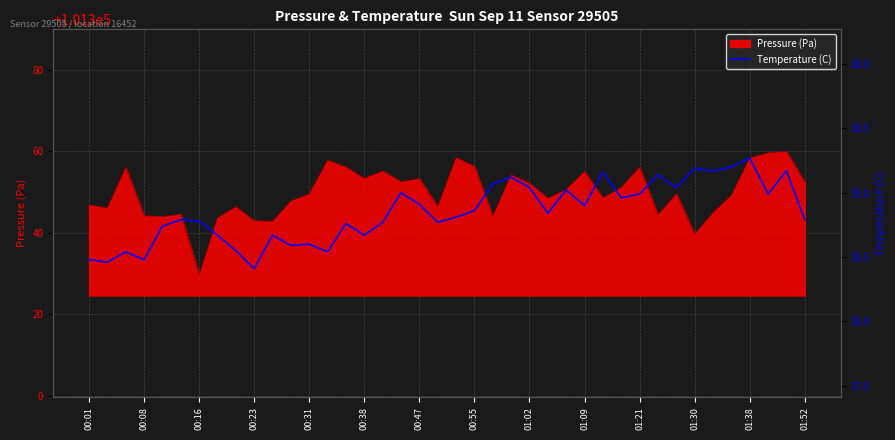

How many interior local valleys (lower than both neighbors) does the data have?

13